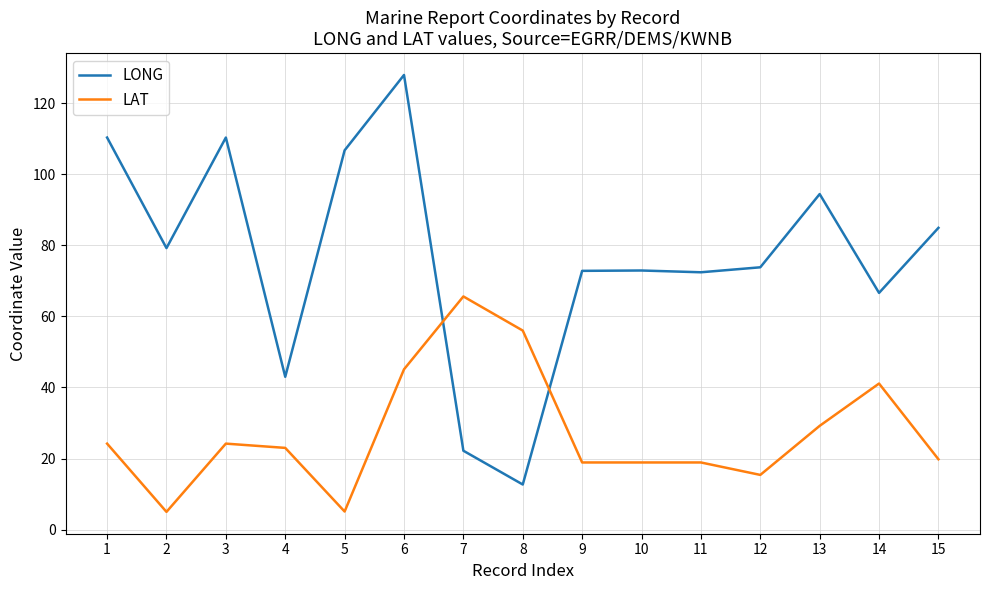

What is the lowest value of the LAT series?

5.0